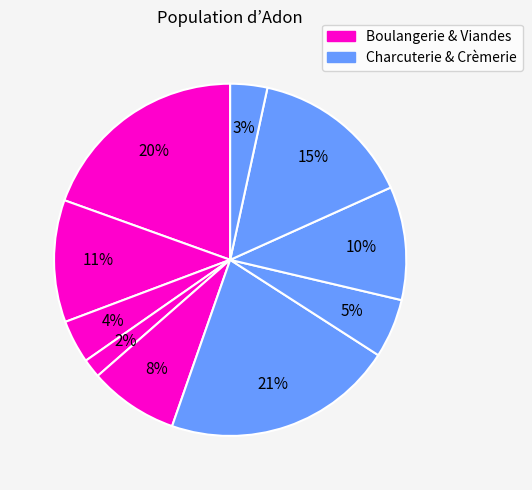

How many slices are in this pie chart?

10